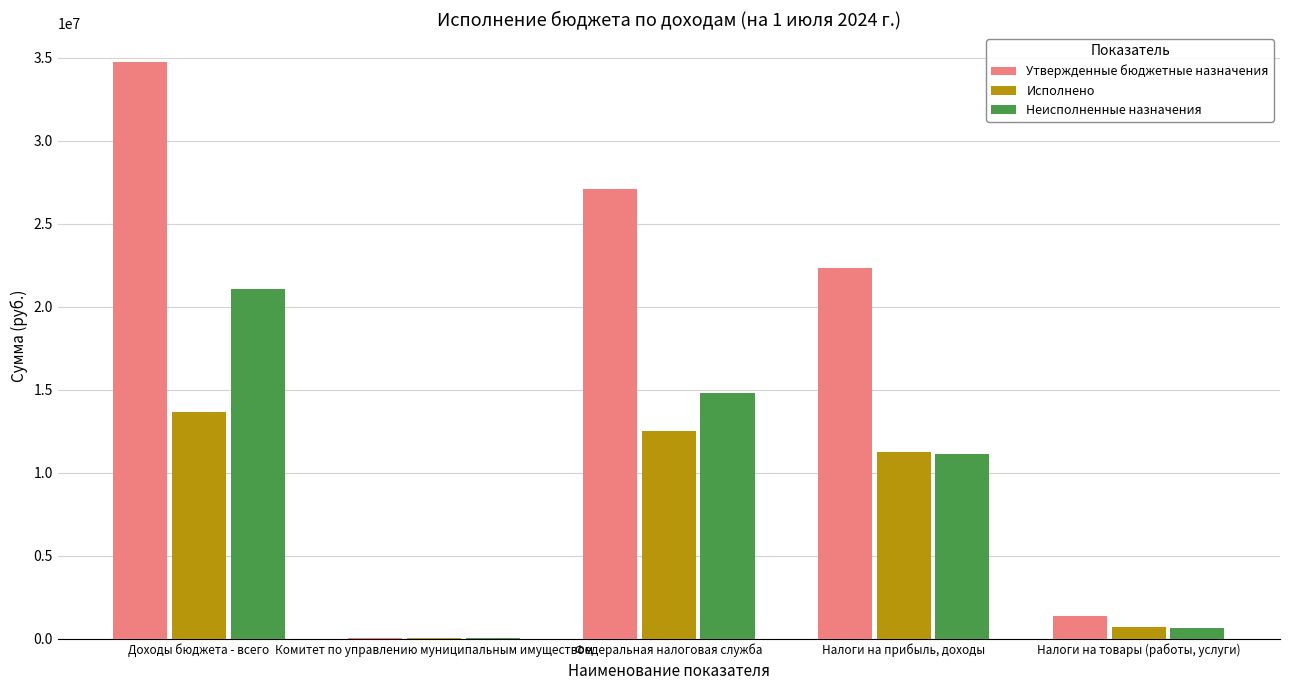

What is the greatest value displayed?

34741525.0